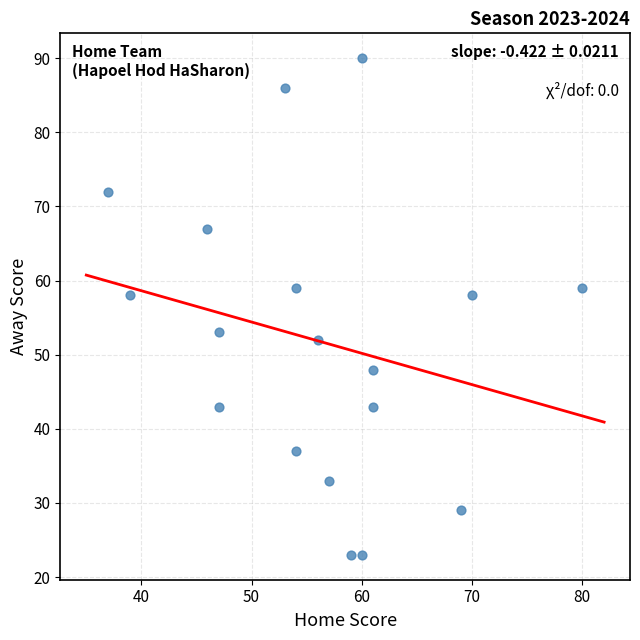

What is the range of Y values (max minus min)?

67